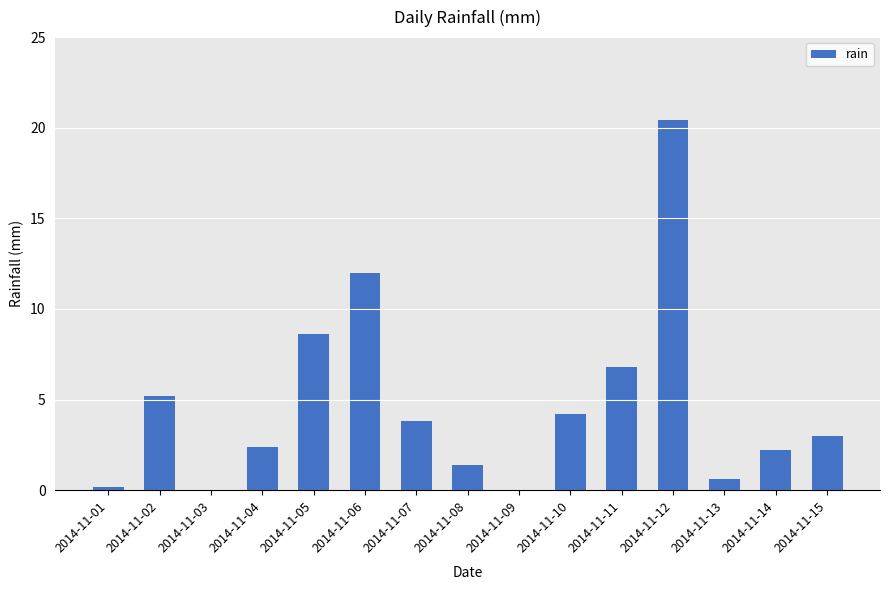

The value at 2014-11-08 is 0.5. True or false?

False